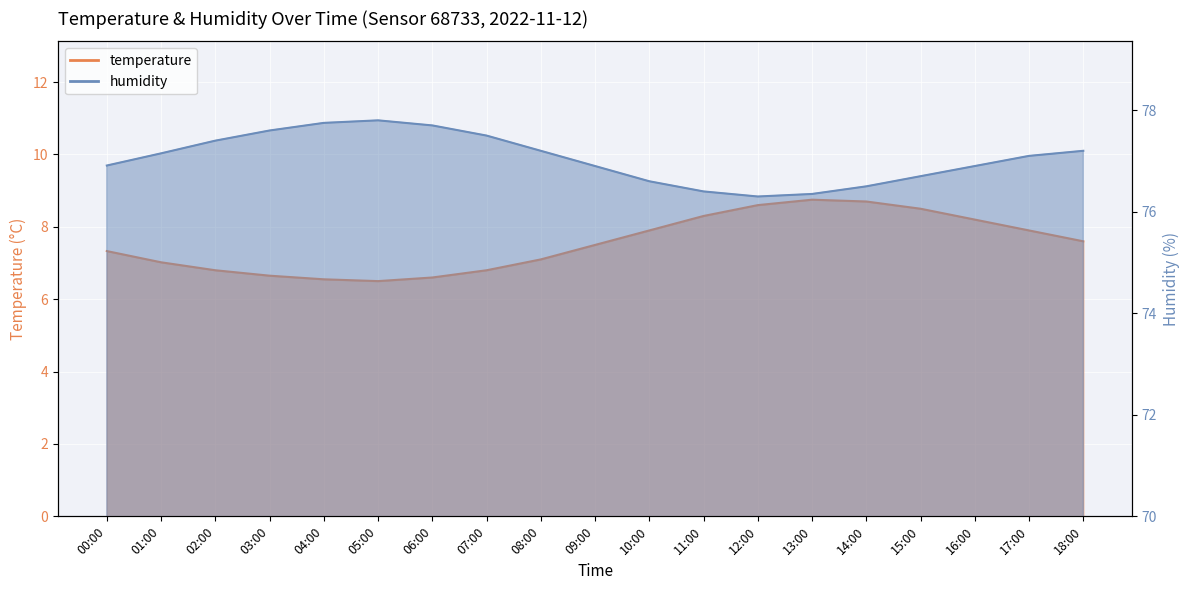

True or false: humidity has more than 2 points higher than both neighbors.

False